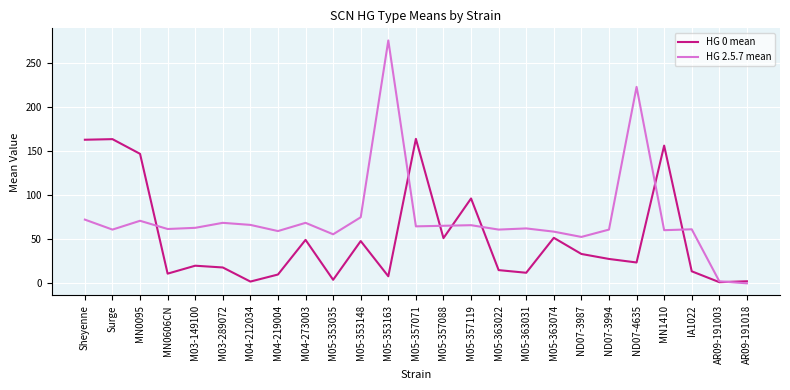

List the series in order of their overall mean, highest first.

HG 2.5.7 mean, HG 0 mean